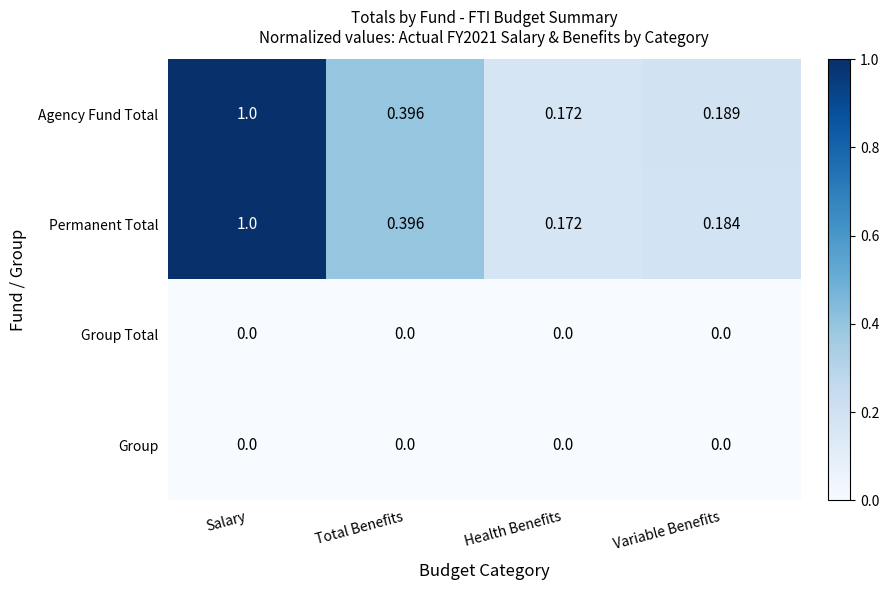

At how many categories does at least one series exceed 0?

4